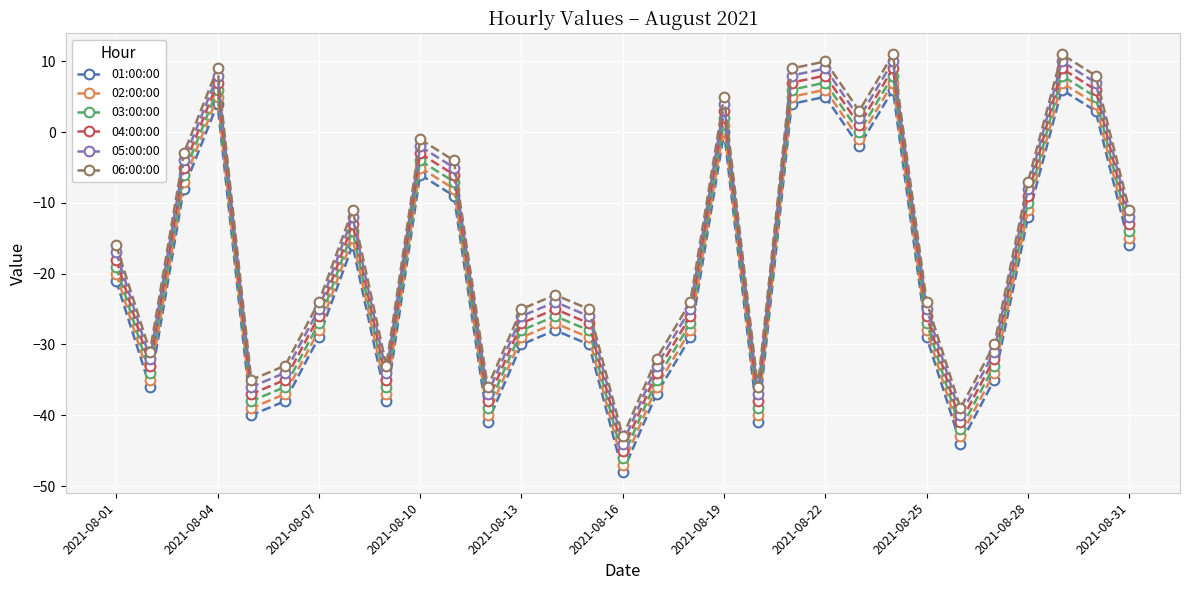

List the series in order of their overall mean, highest first.

06:00:00, 05:00:00, 04:00:00, 03:00:00, 02:00:00, 01:00:00